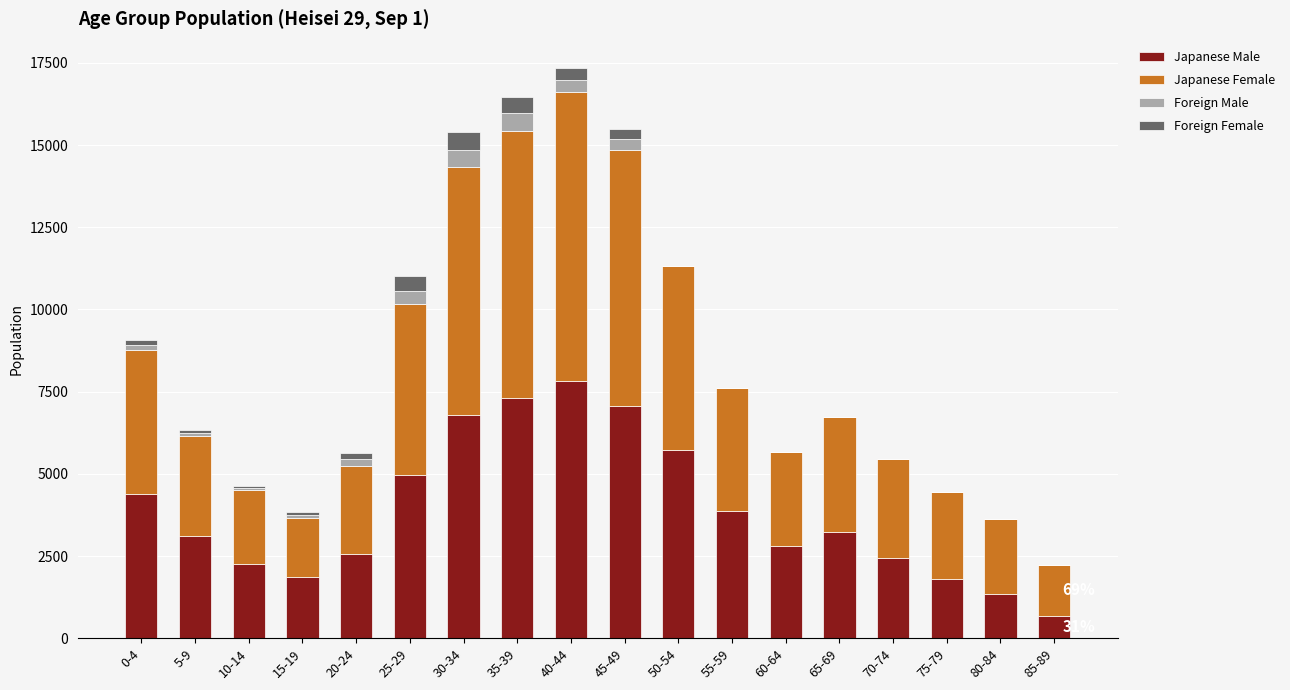

What is the sum of all Japanese Male values?

70087